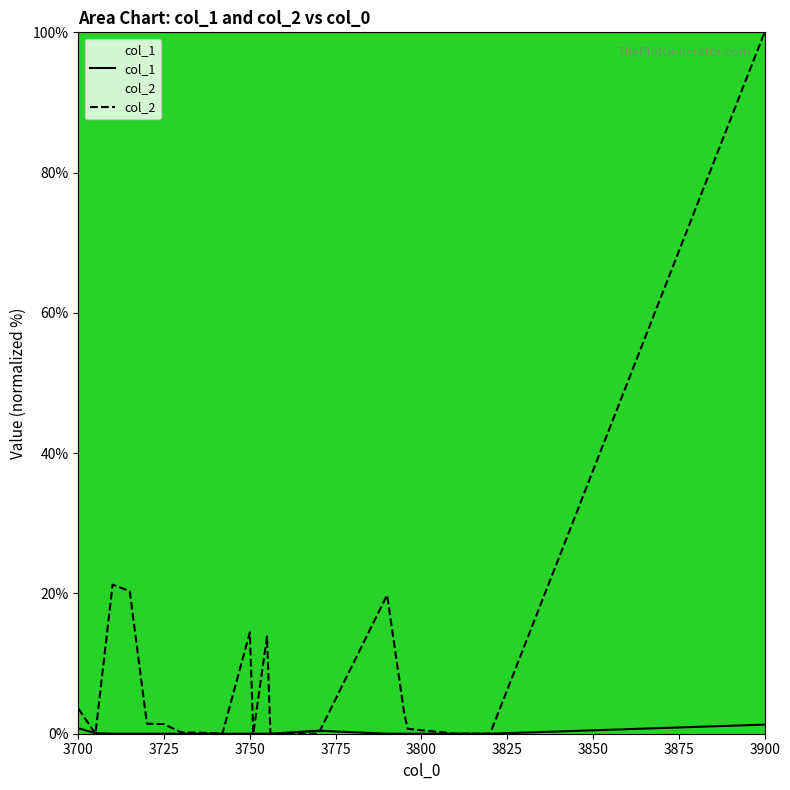

Reading left to right, transcribe all the data shown in this chart.

col_1: 0.8	0.1	0.0	0.0	0.0	0.0	0.0	0.0	0.0	0.0	0.0	0.0	0.0	0.0	0.4	0.0	0.0	0.0	0.0	0.0	1.3
col_2: 3.6	0.0	21.3	20.3	1.4	1.4	0.2	0.1	0.1	0.0	14.4	0.0	13.9	0.0	0.0	19.8	2.9	0.7	0.0	0.0	100.0